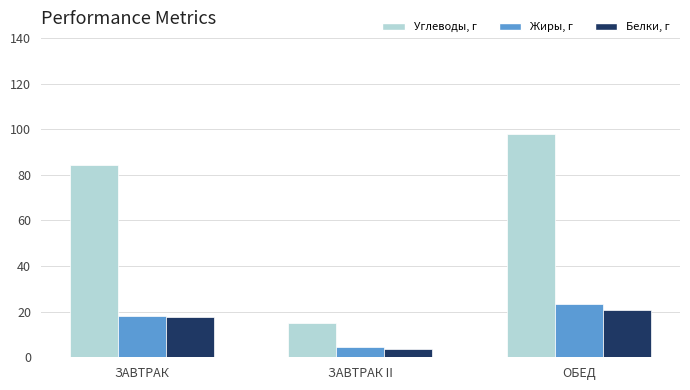

What is the sum of all Жиры, г values?

45.8